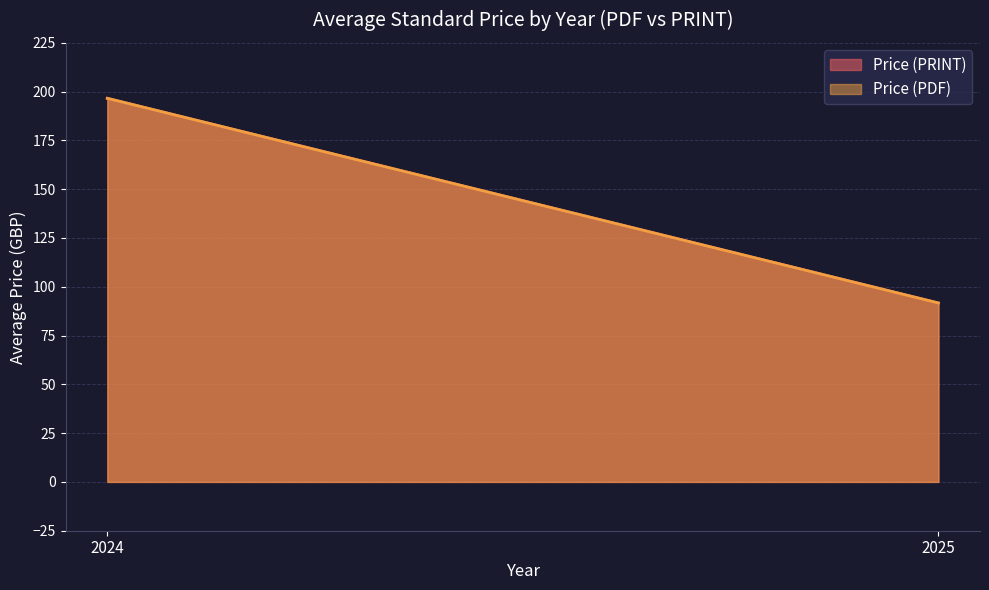

Is the value of Price (PRINT) at 2025 greater than the value of Price (PDF) at 2025?

No